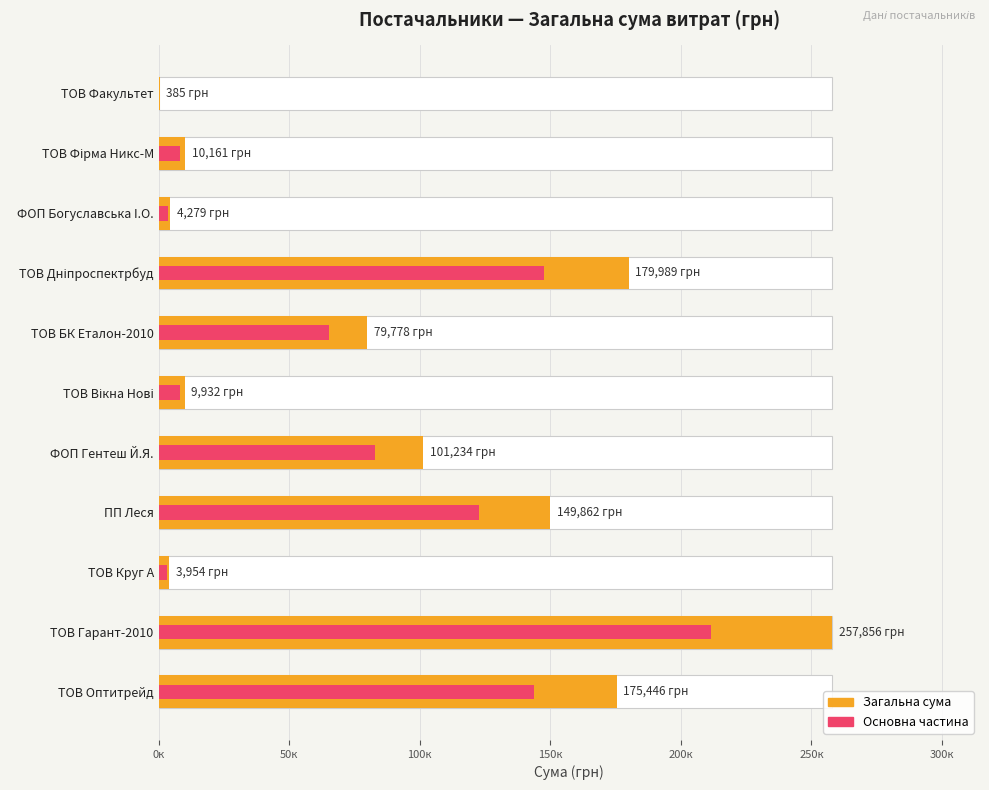

What position from the left is ФОП Богуславська I.О.?

3